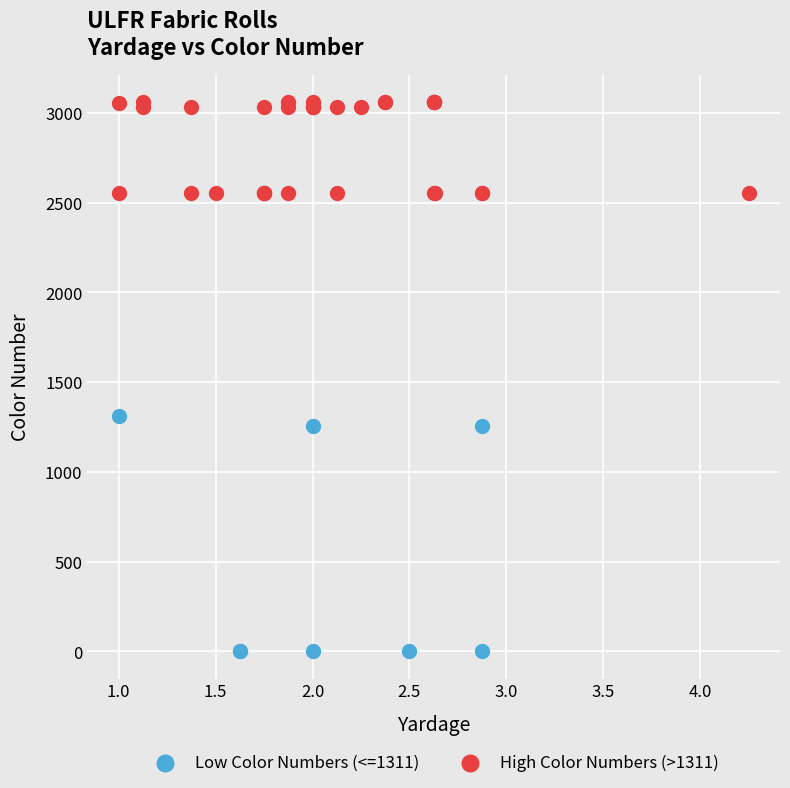

What are all the series names shown in the legend?

Low Color Numbers (<=1311), High Color Numbers (>1311)